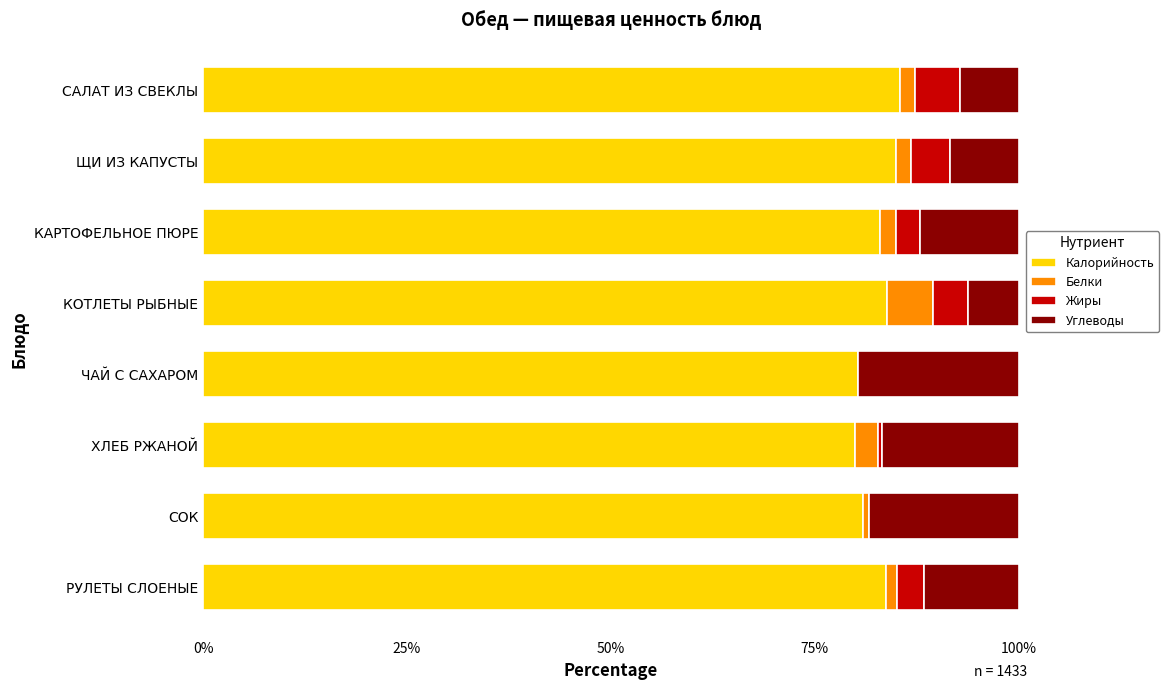

The Калорийность series shows 116.9 at САЛАТ ИЗ СВЕКЛЫ. True or false?

False